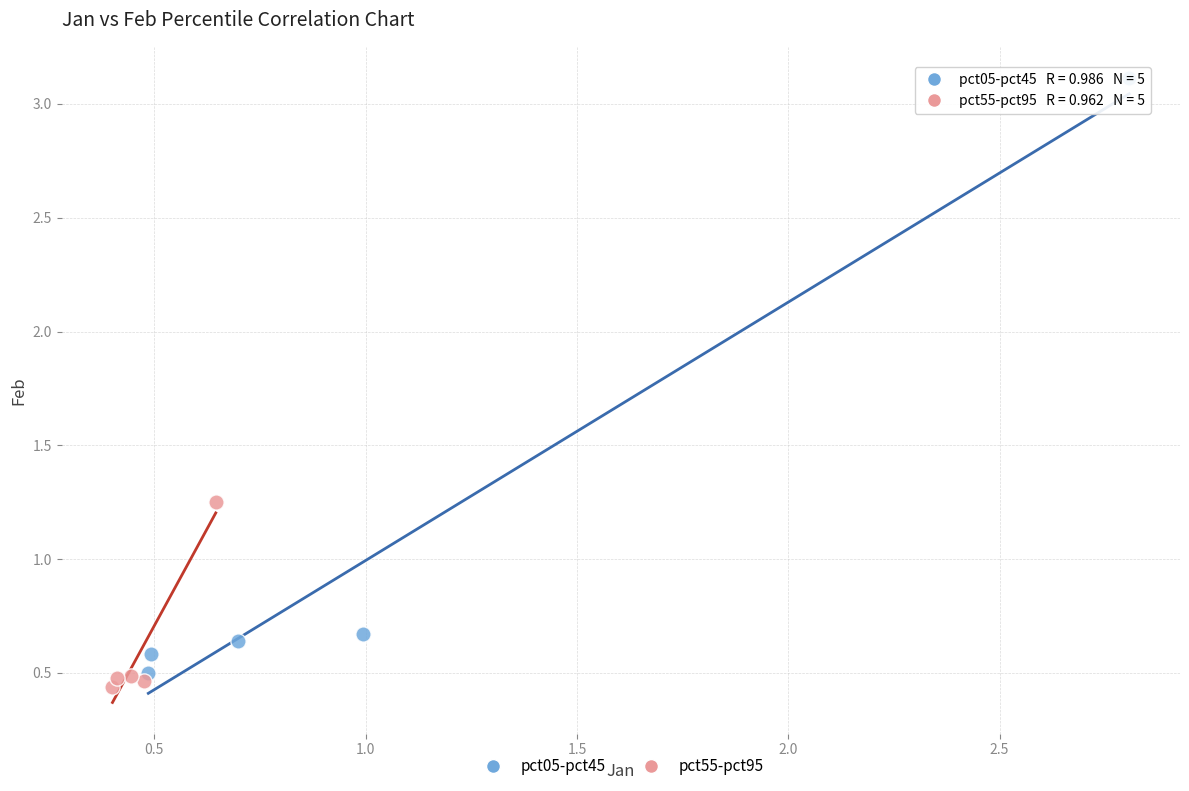

Which series has the widest spread of Y values?

pct05-pct45